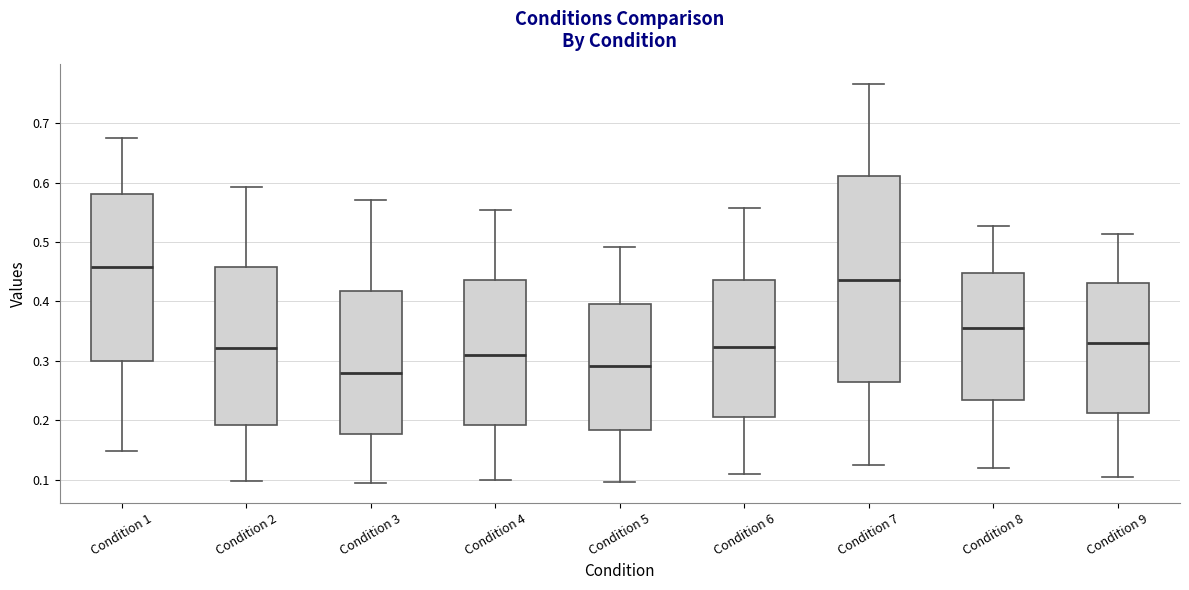

Comparing the boxes themselves (not the whiskers), which one is the tallest?

Condition 7